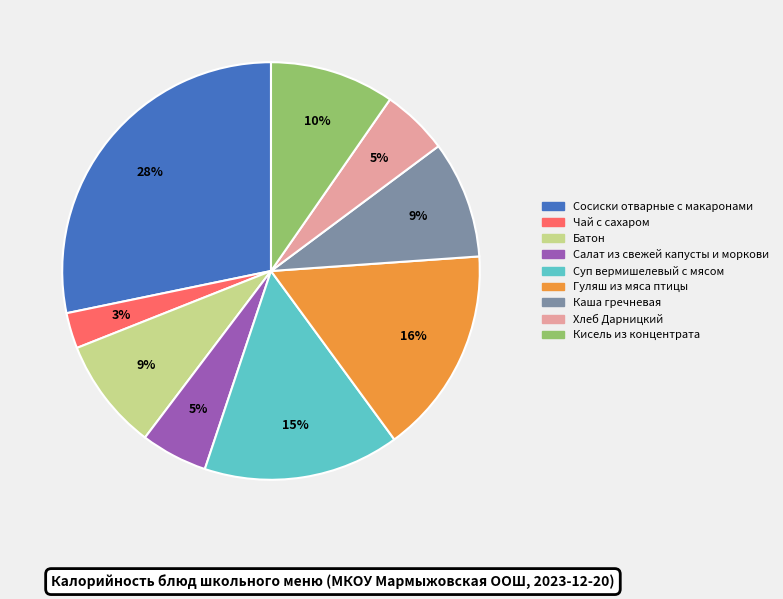

Is the sum of Чай с сахаром and Кисель из концентрата greater than half?

No